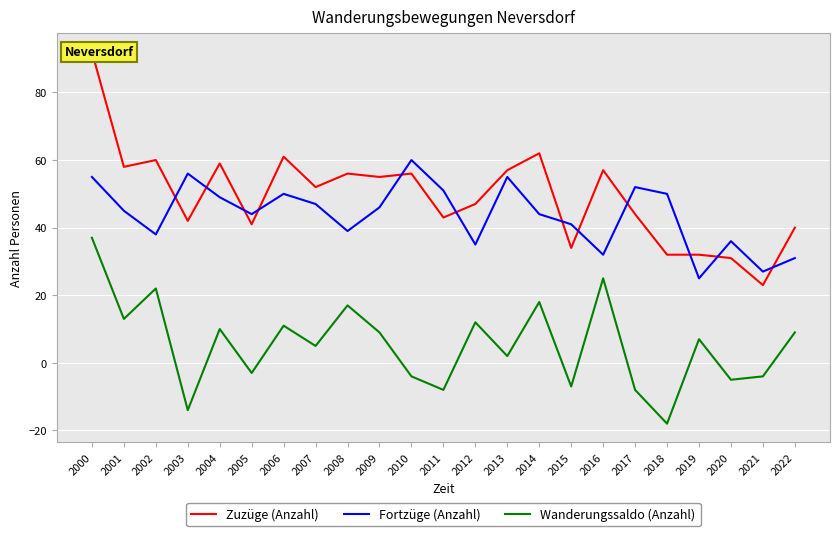

How many values in the Fortzüge (Anzahl) series exceed 45?

11